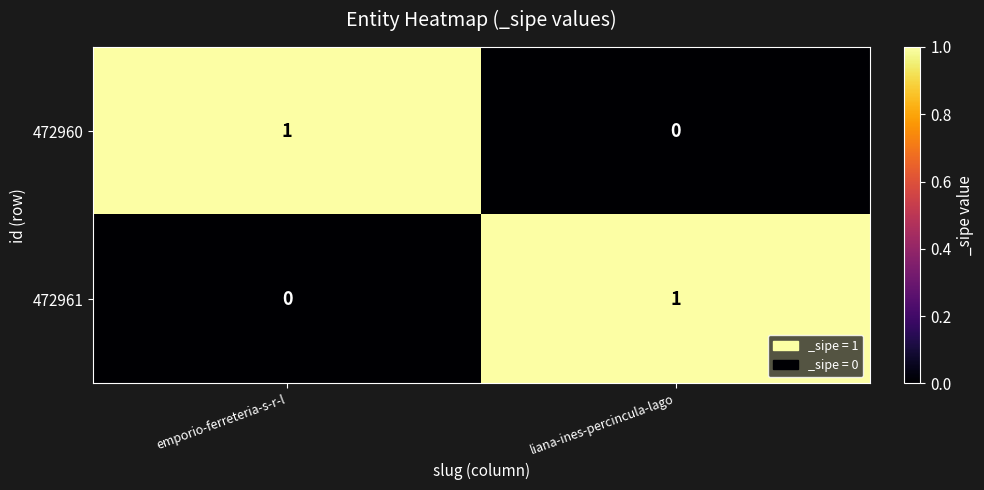

The value of 472961 at liana-ines-percincula-lago is 1. True or false?

True